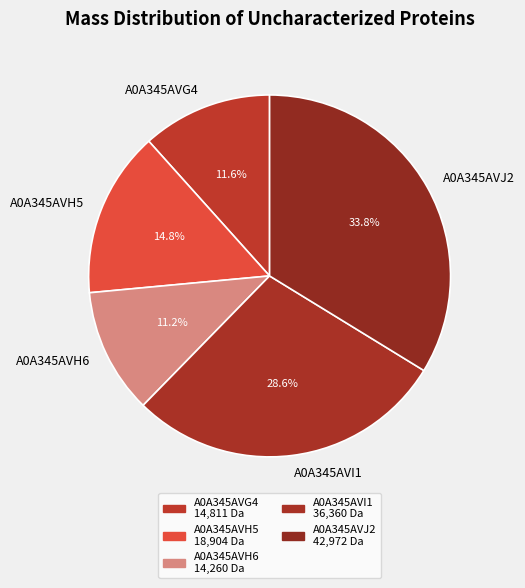

Which slice is the largest?

A0A345AVJ2